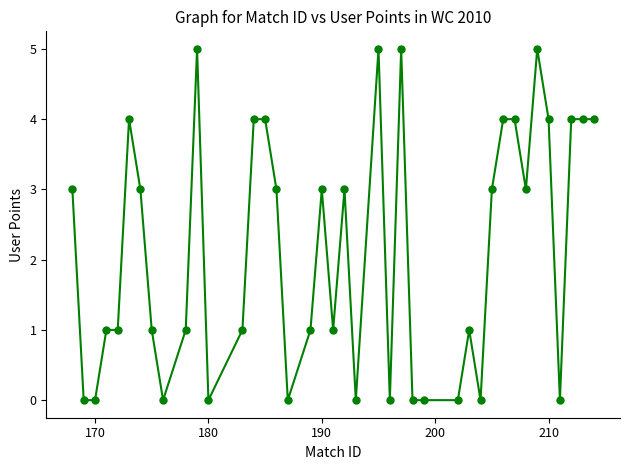

How many data points are less than 3?

20